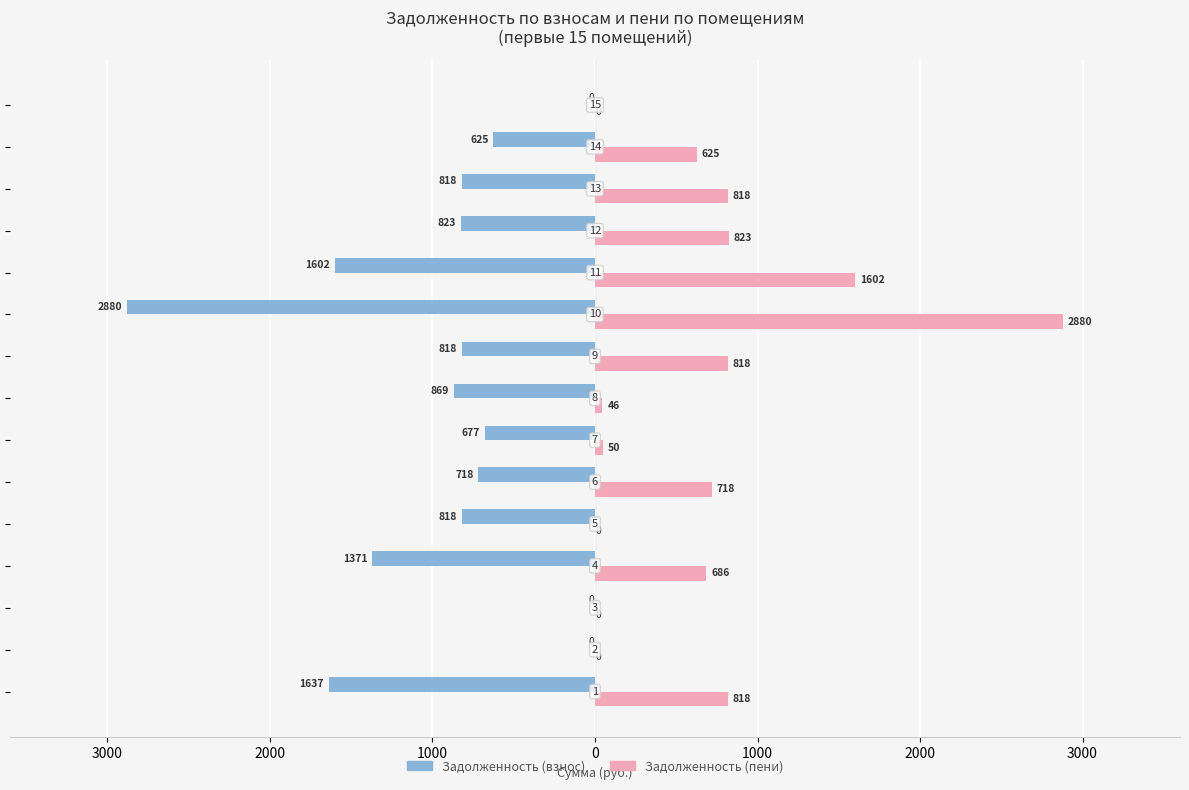

Reading right to left, extract all data points from this chart.

задолженность (взнос): 0.0	-624.7	-818.5	-823.5	-1602.4	-2879.7	-818.5	-869.0	-676.9	-718.4	-818.5	-1371.2	0.0	0.0	-1637.0
задолженность (пени): 0.0	624.7	818.5	823.5	1602.4	2879.7	818.5	45.6	49.7	718.4	0.0	685.6	0.0	0.0	818.5